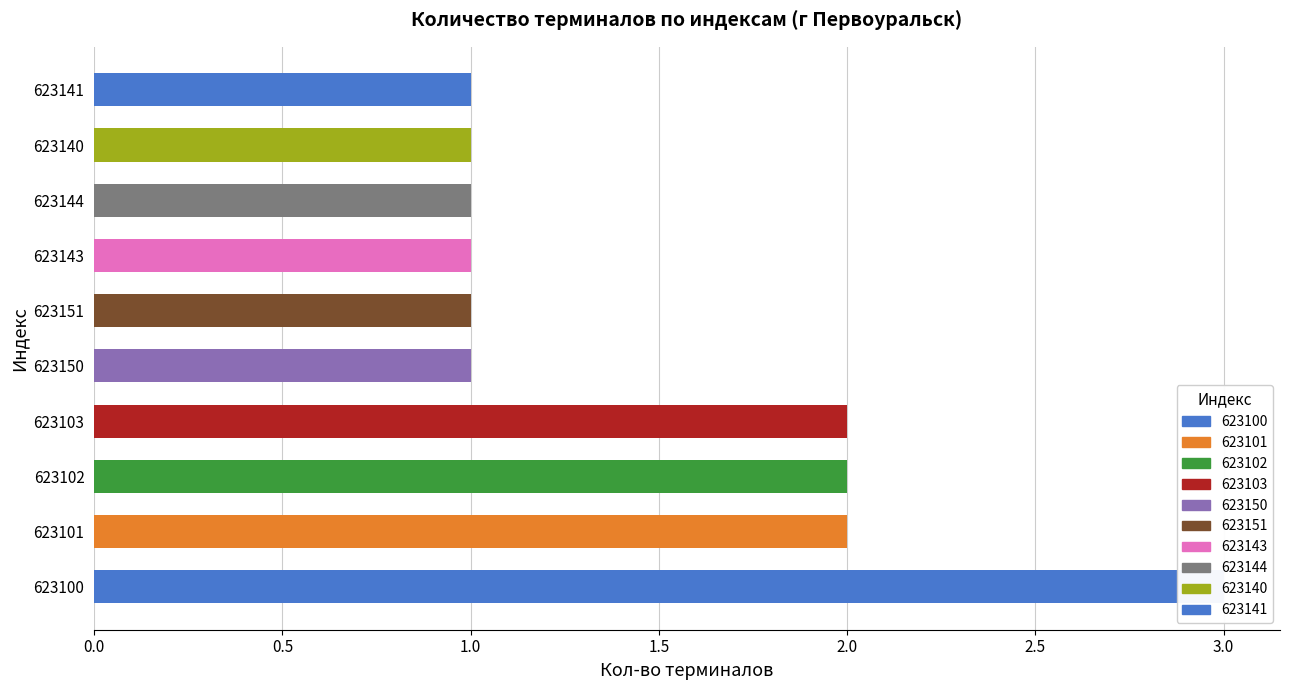

Reading left to right, list all the values displayed in this chart.

3	2	2	2	1	1	1	1	1	1